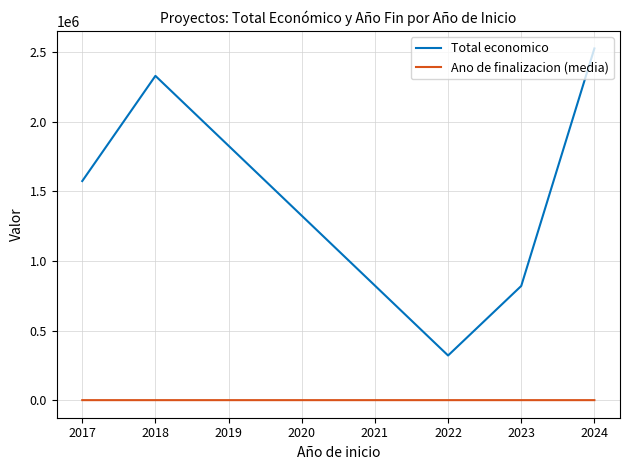

At which category is the sum across all series the highest?

2024